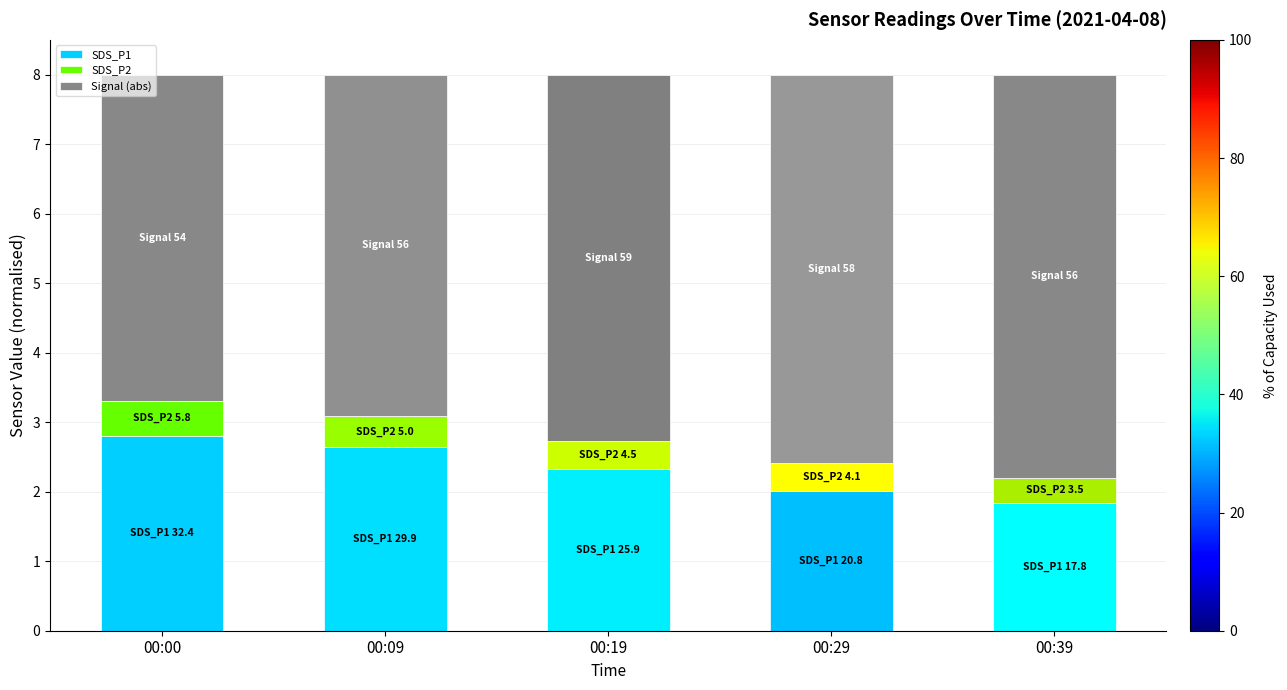

What is the value of the SDS_P1 bar at the 2nd from the left?

2.6